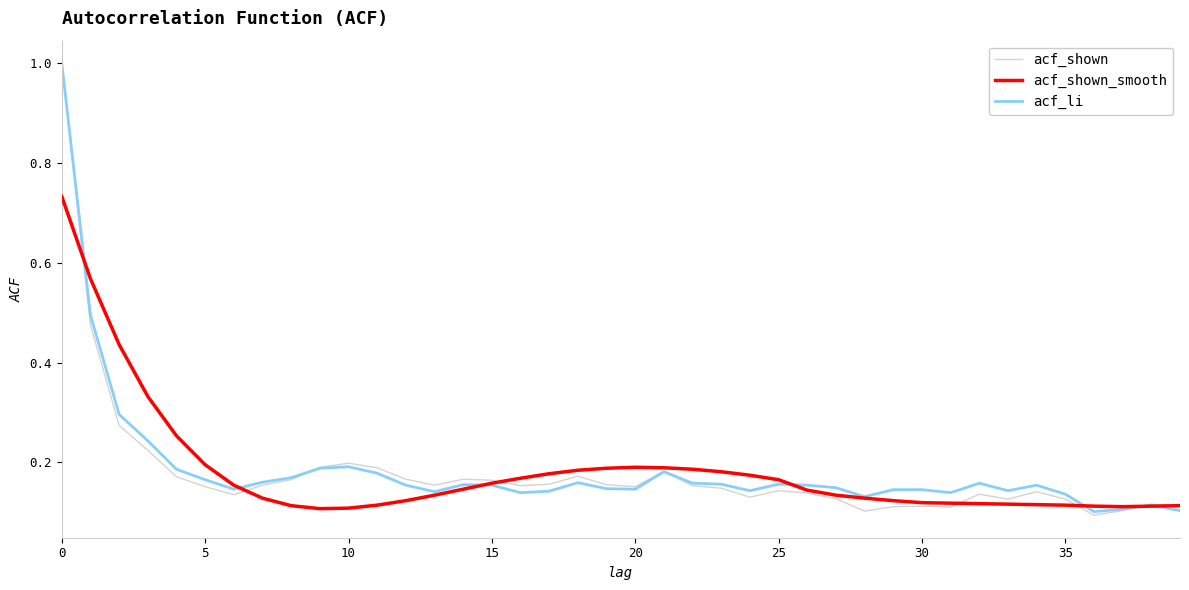

Count the number of data series in this chart.

3